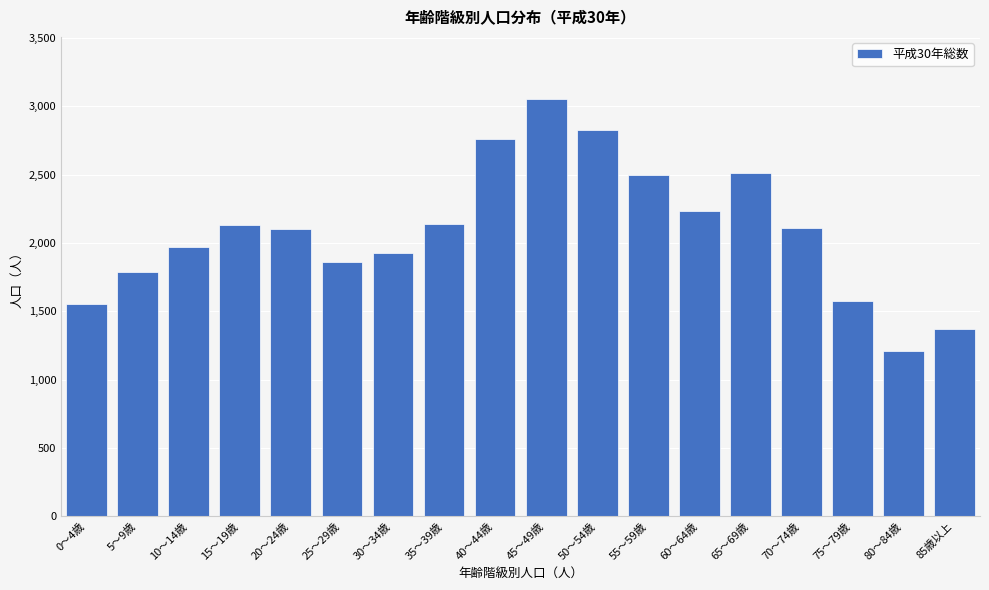

Read the value at 85歳以上.

1373